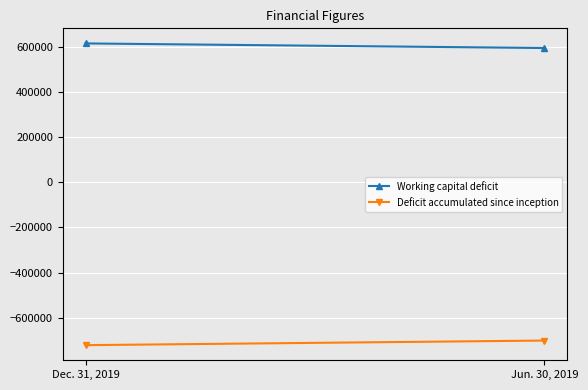

Which series has the largest total across all categories?

Working capital deficit